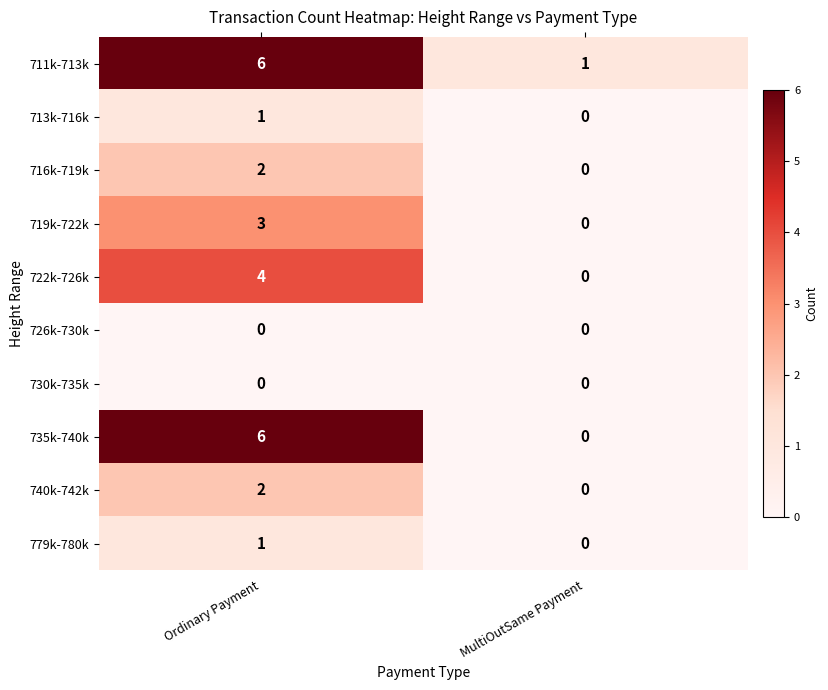

Rank the categories by 740k-742k value from highest to lowest.

Ordinary Payment, MultiOutSame Payment